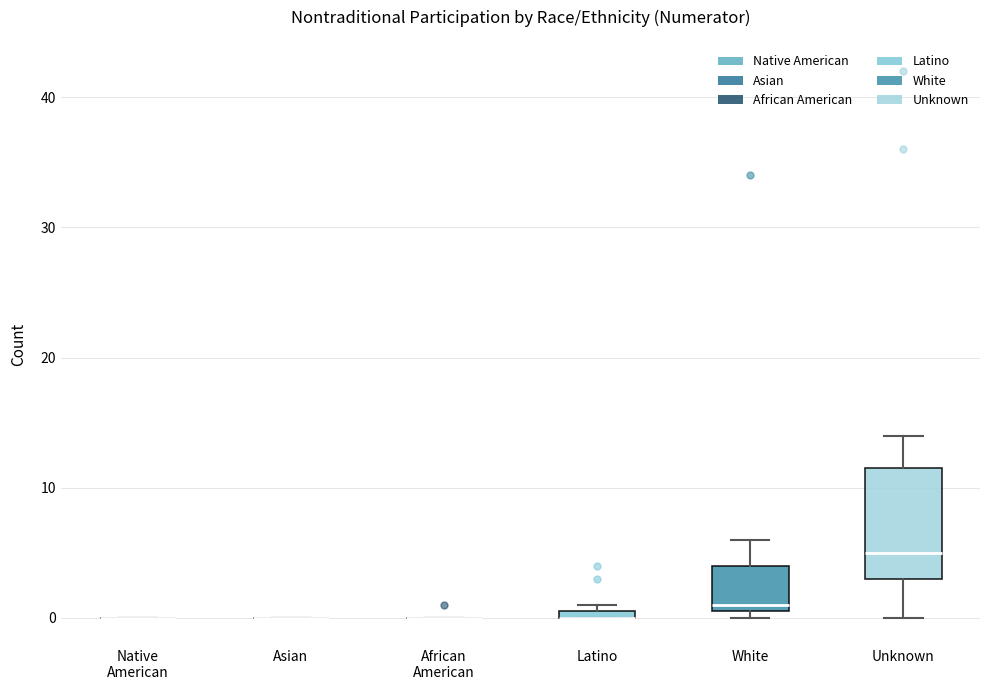

Comparing the boxes themselves (not the whiskers), which one is the tallest?

Unknown